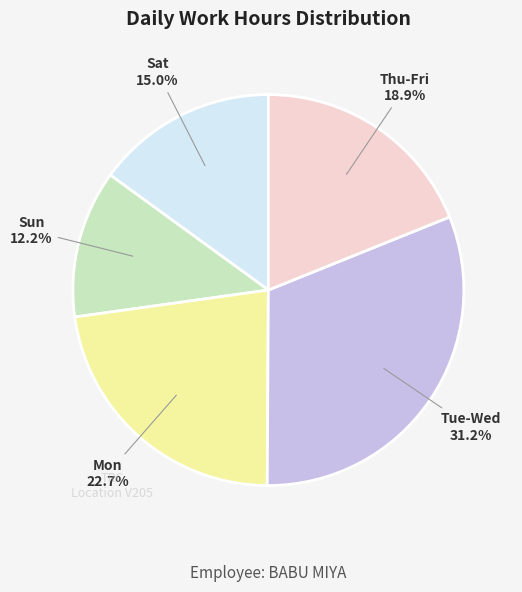

To the nearest percent, what is the average slice percentage?

20%